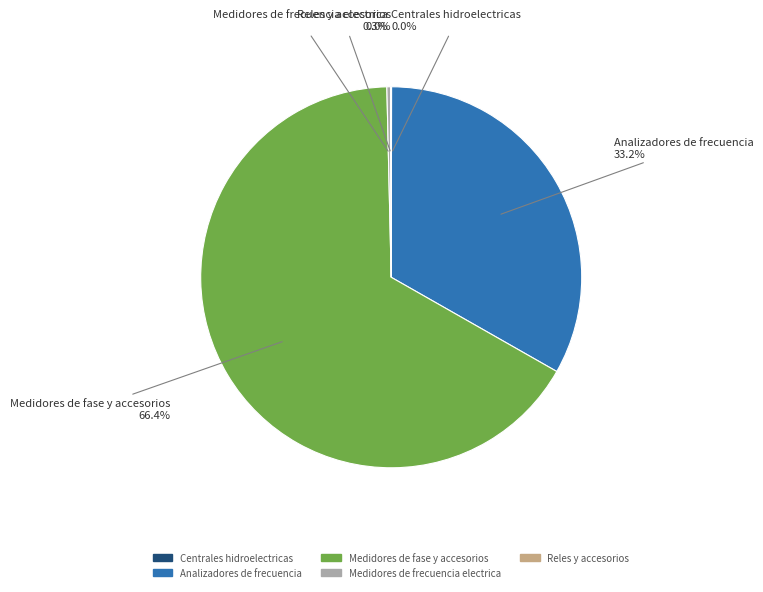

What is the majority slice?

Medidores de fase y accesorios